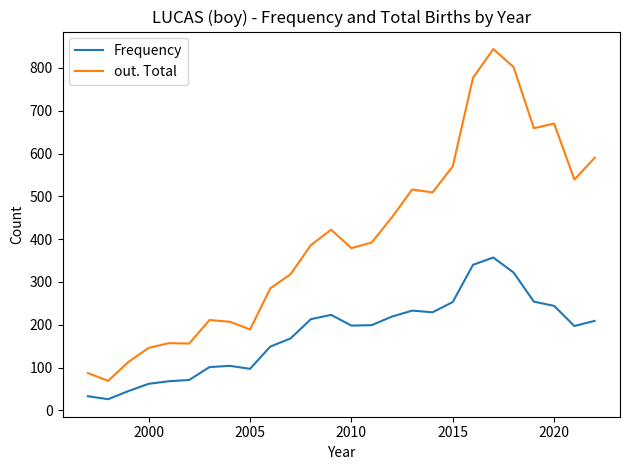

Which series has the widest spread of values?

out. Total